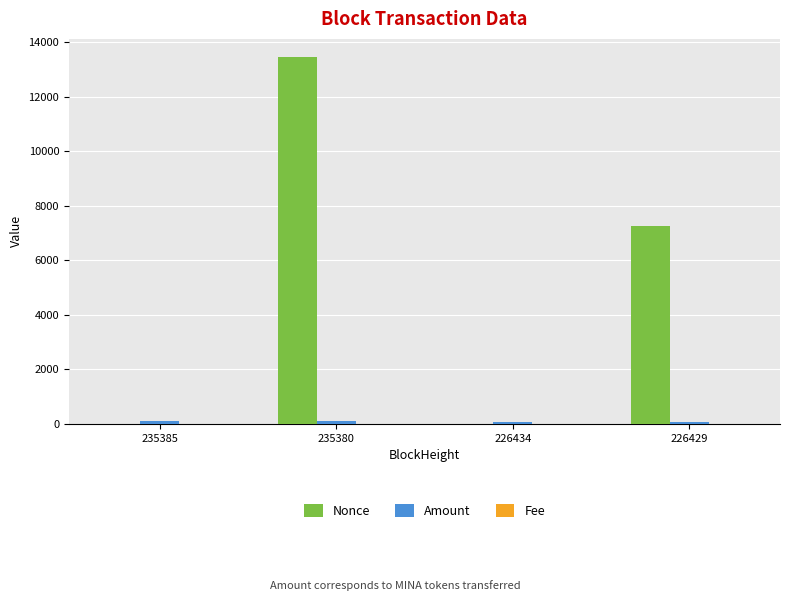

Which series changed the most between 235380 and 226434?

Nonce